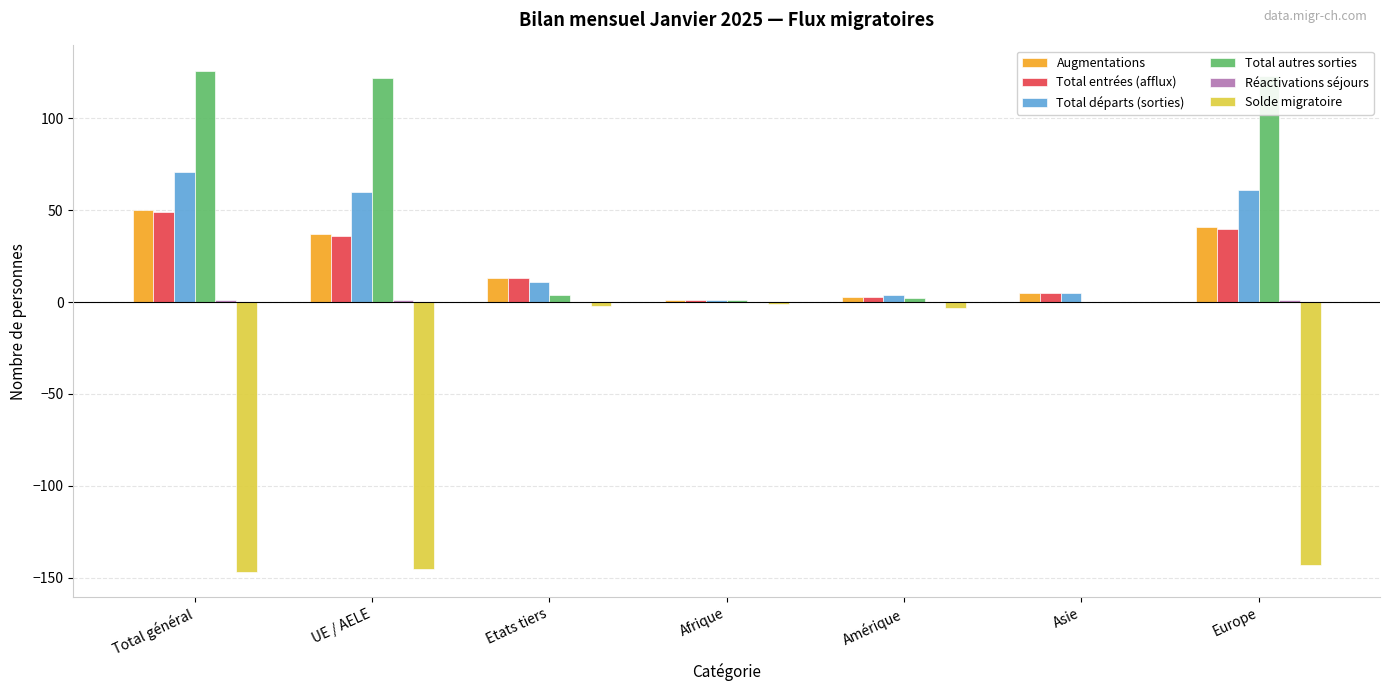

Is the value of Total départs (sorties) at UE / AELE greater than the value of Total autres sorties at Europe?

No